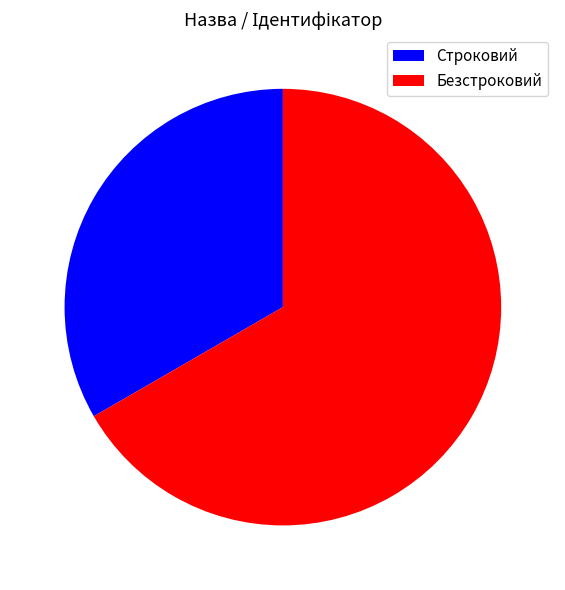

True or false: Строковий accounts for 33% of the total.

True